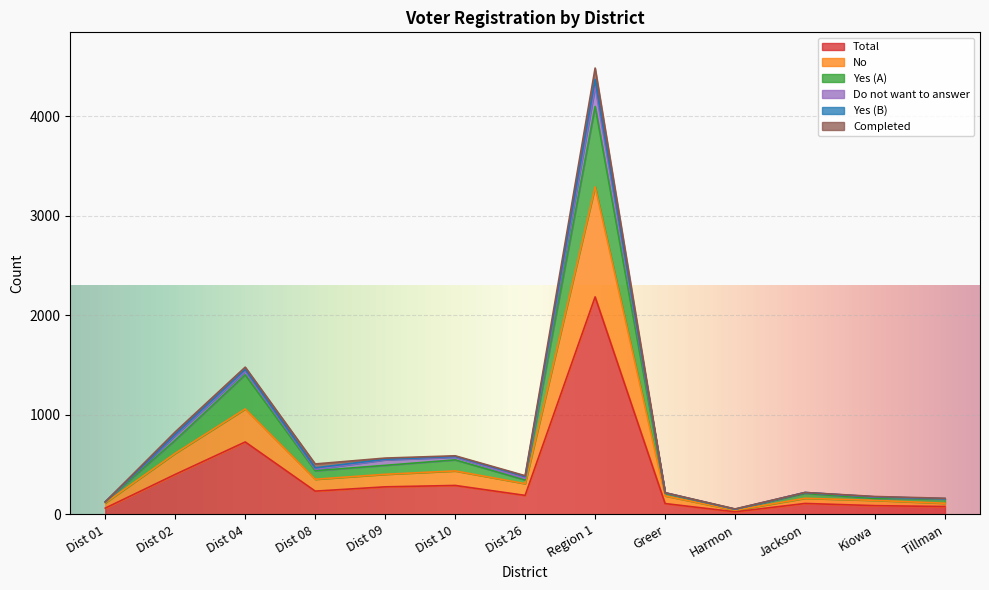

At which label does Total reach its peak?

Region 1